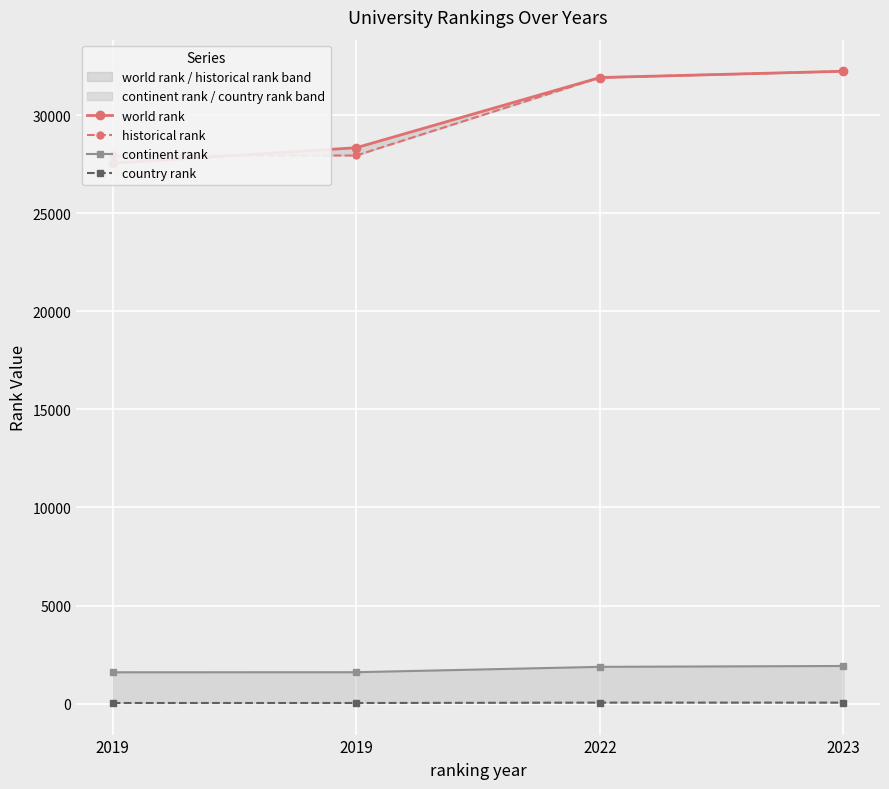

What is the value of the continent rank point at the 1st from the left?

1596.0